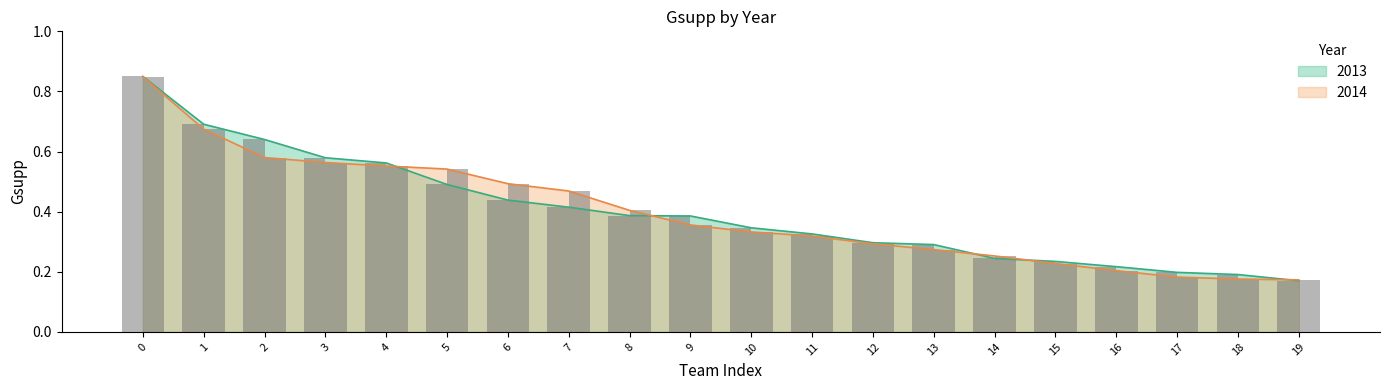

Rank the series by their maximum value, from highest to lowest.

2013, 2014